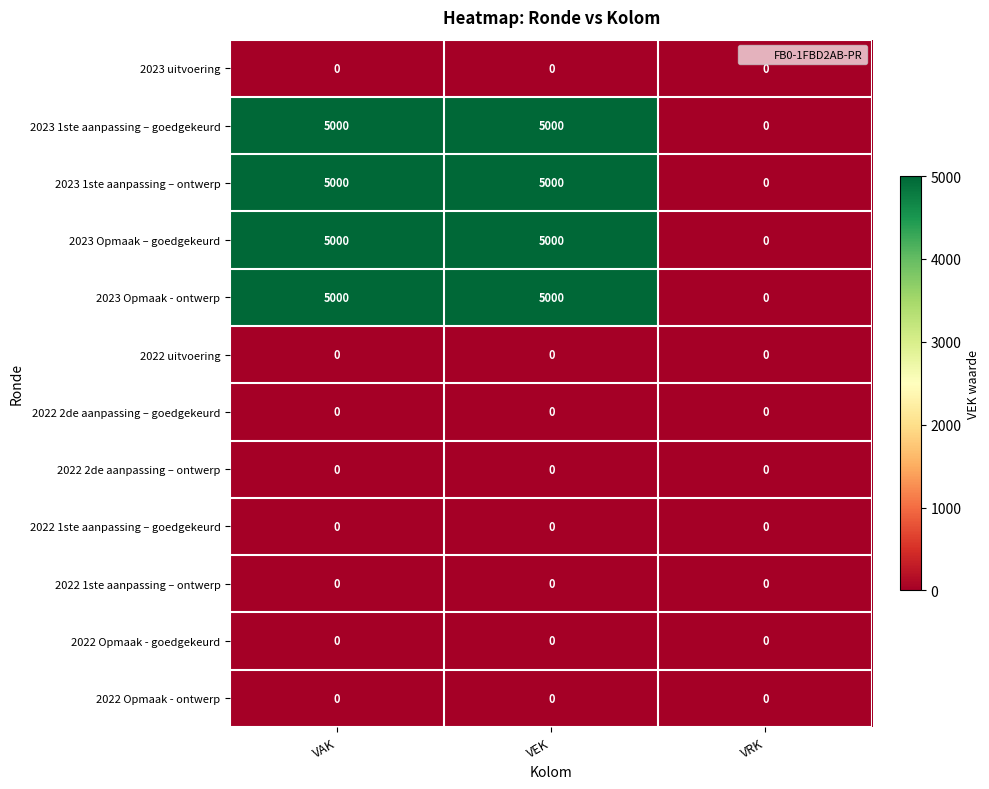

Is it true that 2022 1ste aanpassing – ontwerp equals 0 at VEK?

True